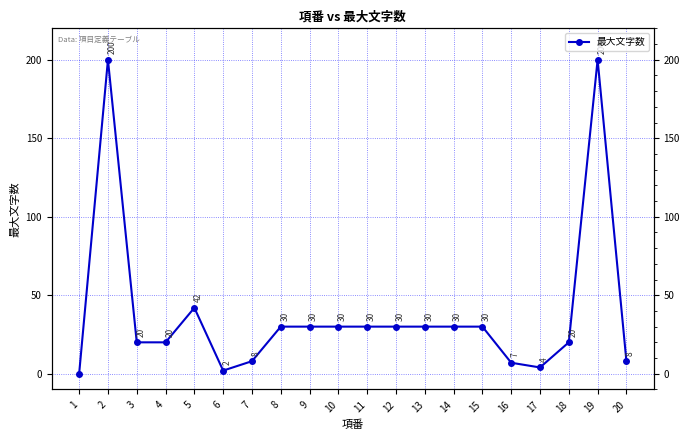

True or false: there are more than 2 points higher than both neighbors.

True